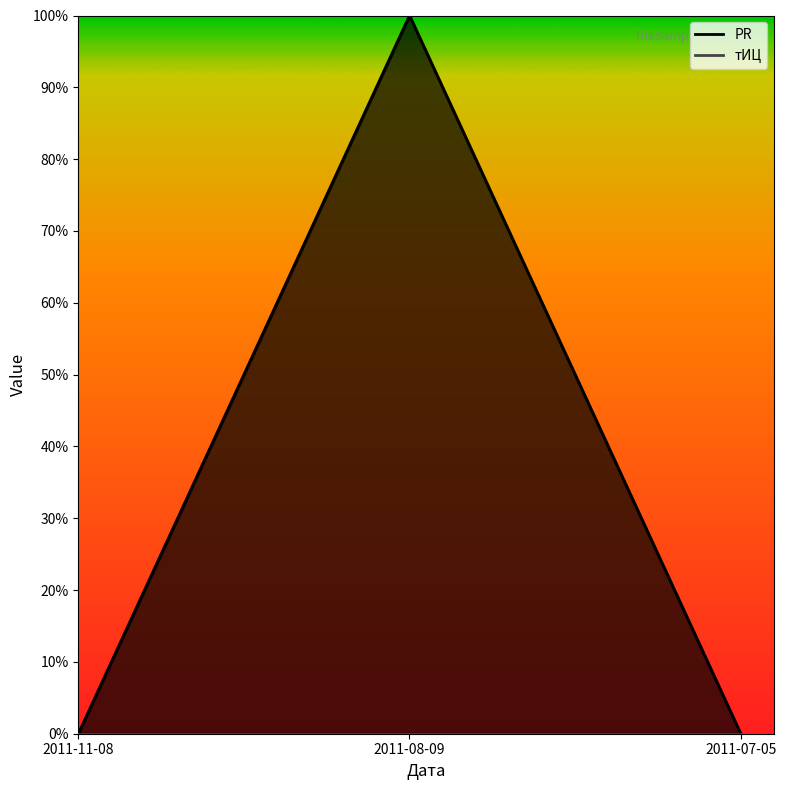

Rank the categories by value from lowest to highest.

2011-11-08, 2011-07-05, 2011-08-09